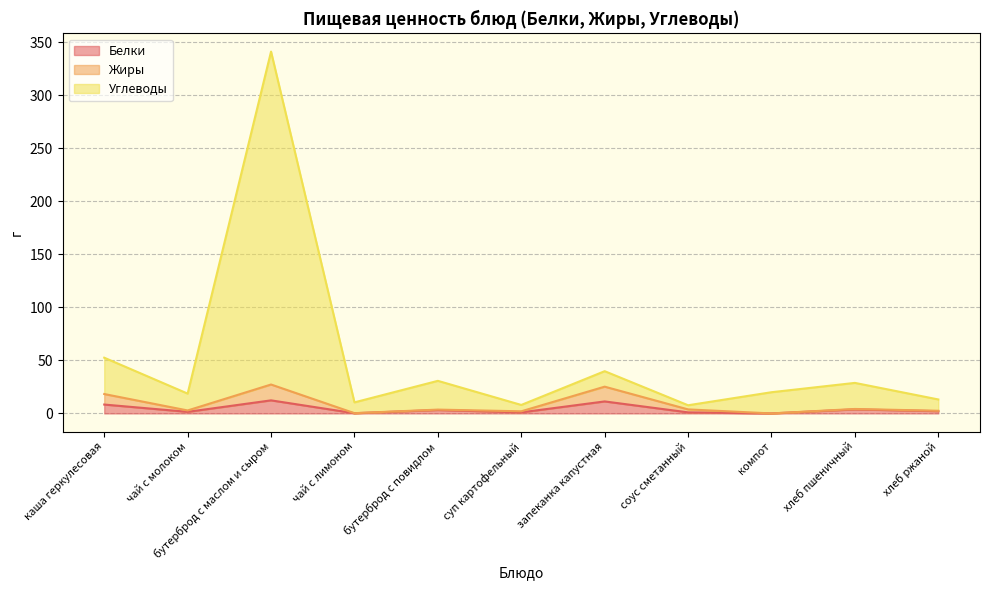

What are all the series names shown in the legend?

Белки, Жиры, Углеводы